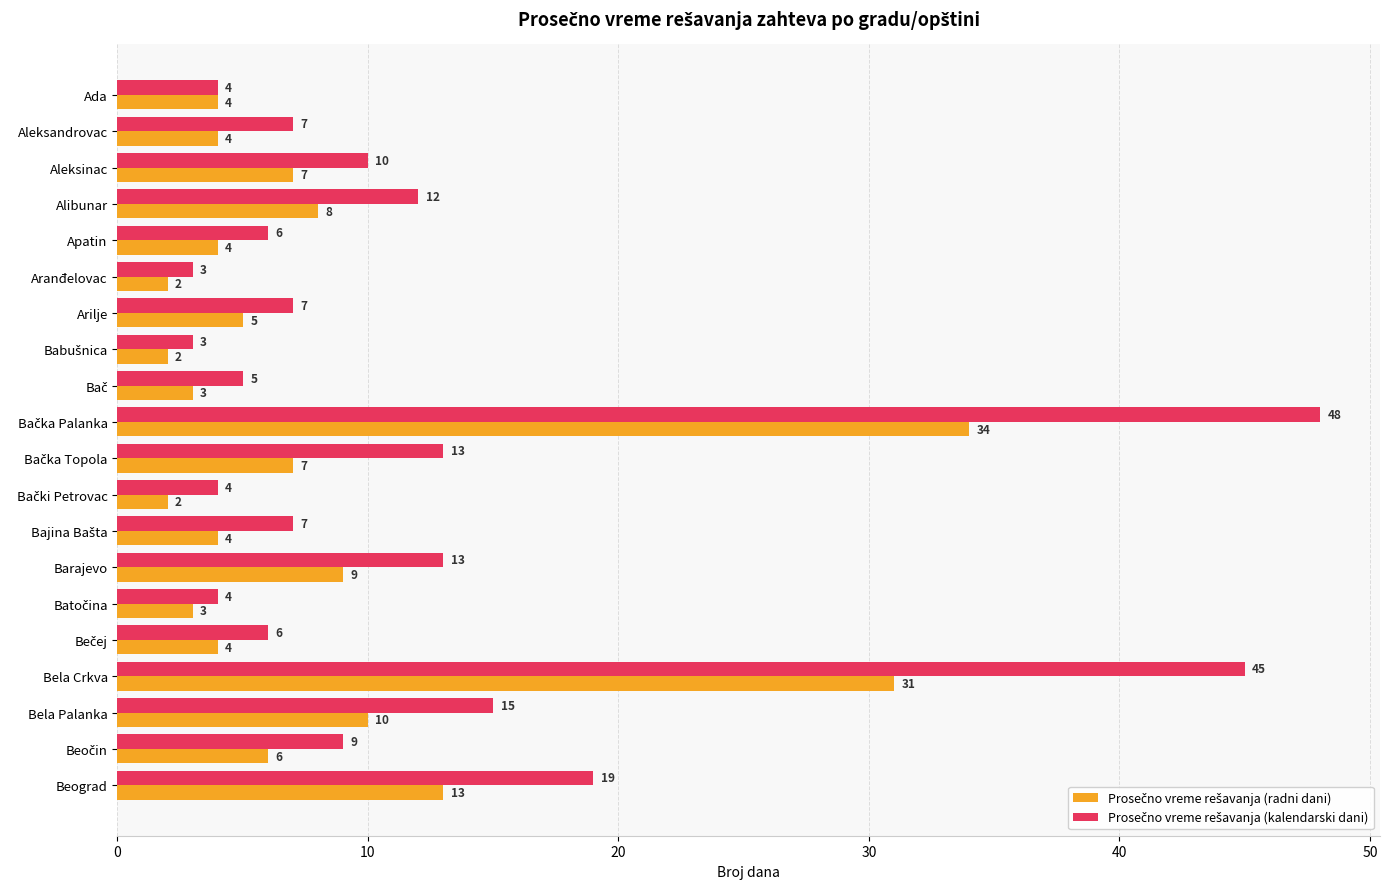

What is the difference between the highest and lowest values at Barajevo?

4